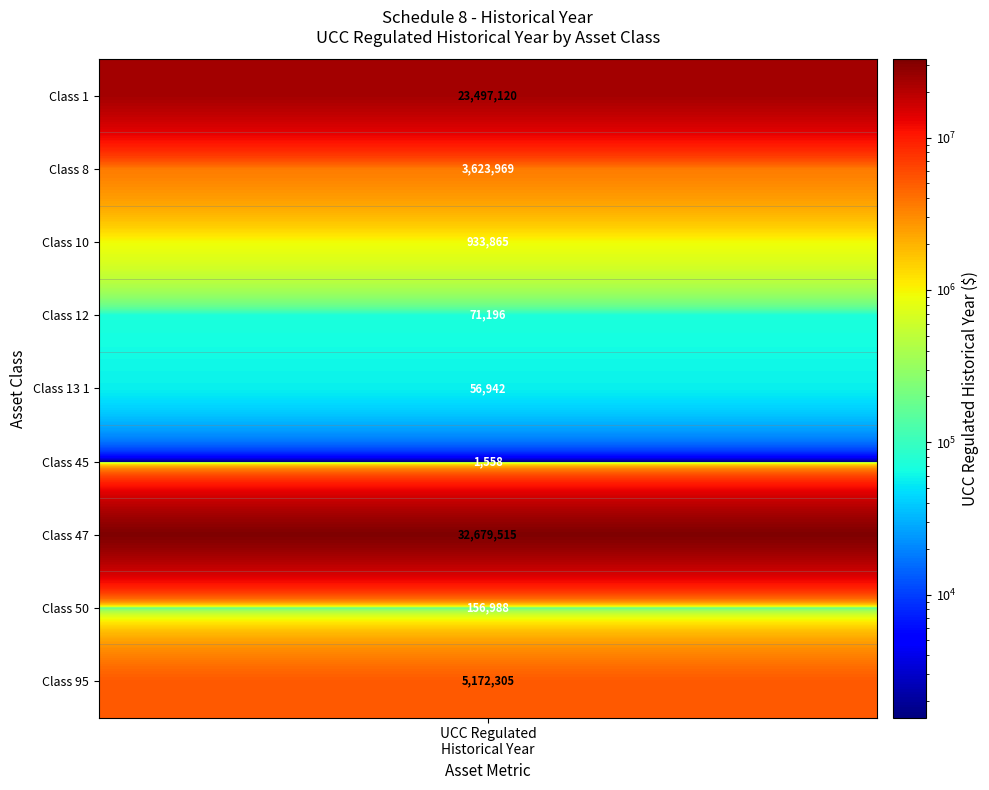

Is it true that the value at 7 is 156988?

True